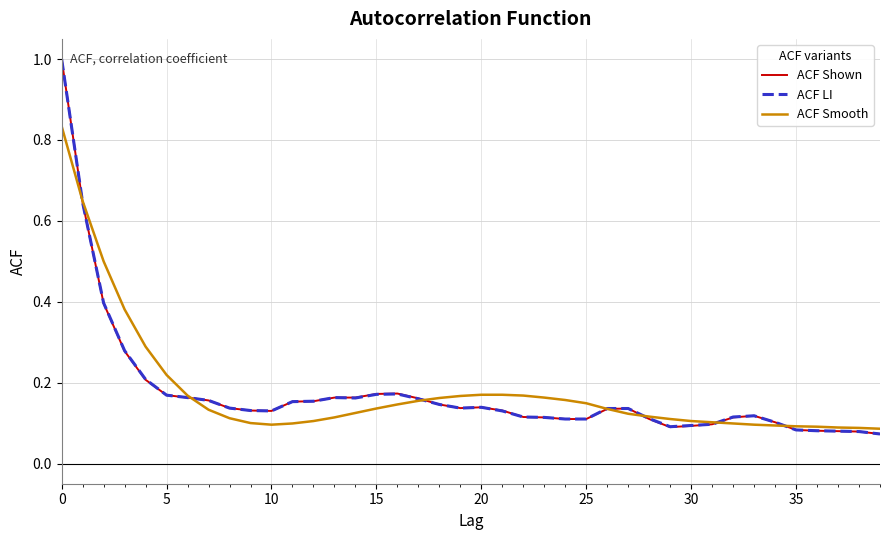

What is the greatest value displayed?

1.0